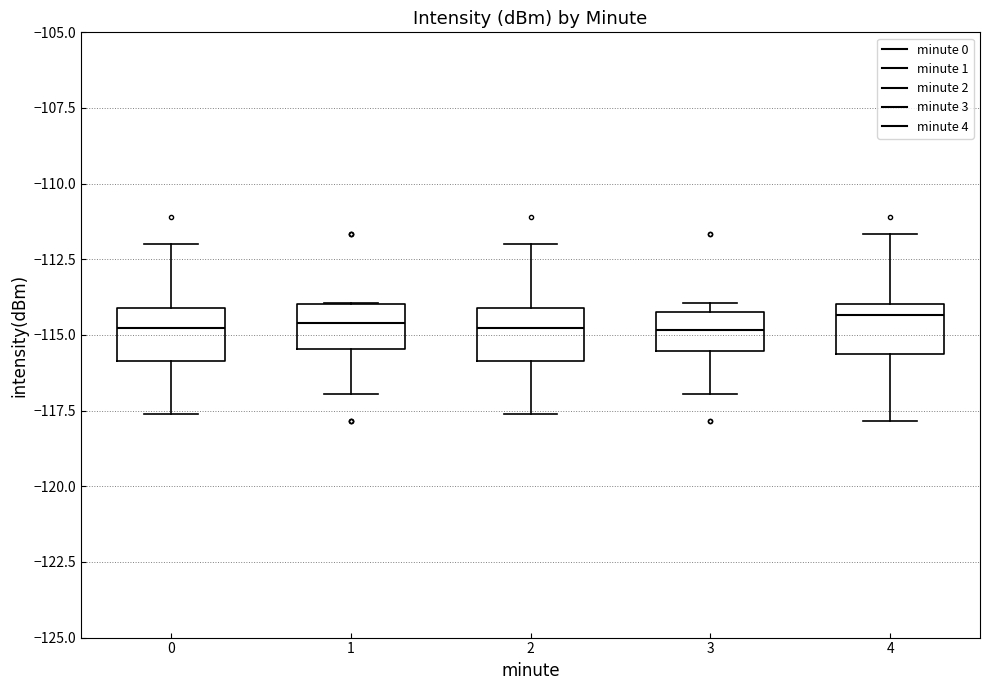

Reading left to right, read every box against the y-axis: the position of its median line, the range the box covers, and the ends of its whiskers. The values are not printed on the chart, so give them approximately, as read against the axis.

0: median -115.0, box -116.0 to -114.0, whiskers -117.5 to -112.0
1: median -114.5, box -115.5 to -114.0, whiskers -117.0 to -114.0
2: median -115.0, box -116.0 to -114.0, whiskers -117.5 to -112.0
3: median -115.0, box -115.5 to -114.5, whiskers -117.0 to -114.0
4: median -114.5, box -115.5 to -114.0, whiskers -118.0 to -111.5